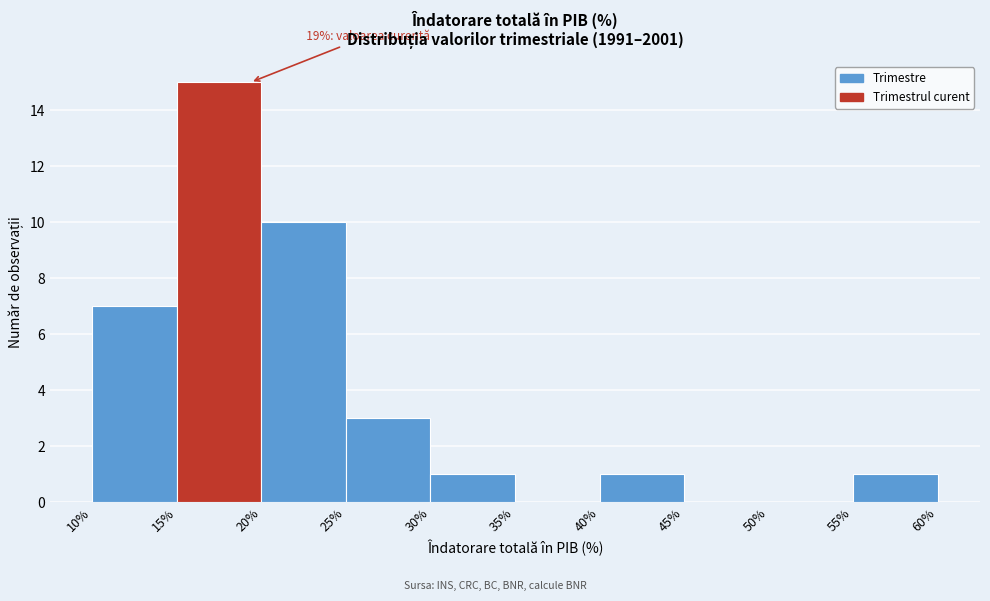

Over which range of the x-axis is the bar tallest?

15% to 20%